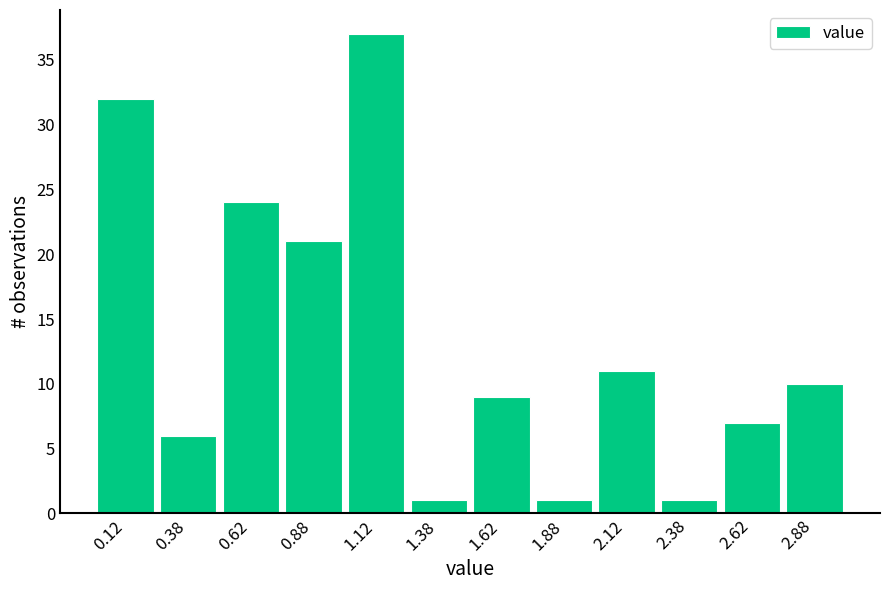

What is the height of the bar covering 1.00 to 1.25 on the x-axis? The values are not printed on the chart, so give them approximately, as read against the axis.

37